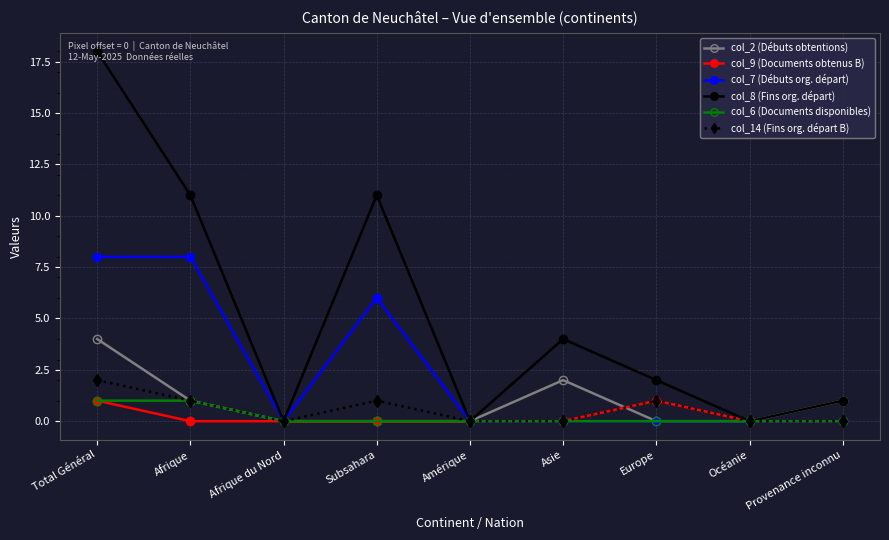

The col_6 (Documents disponibles) series shows 0 at Afrique. True or false?

False